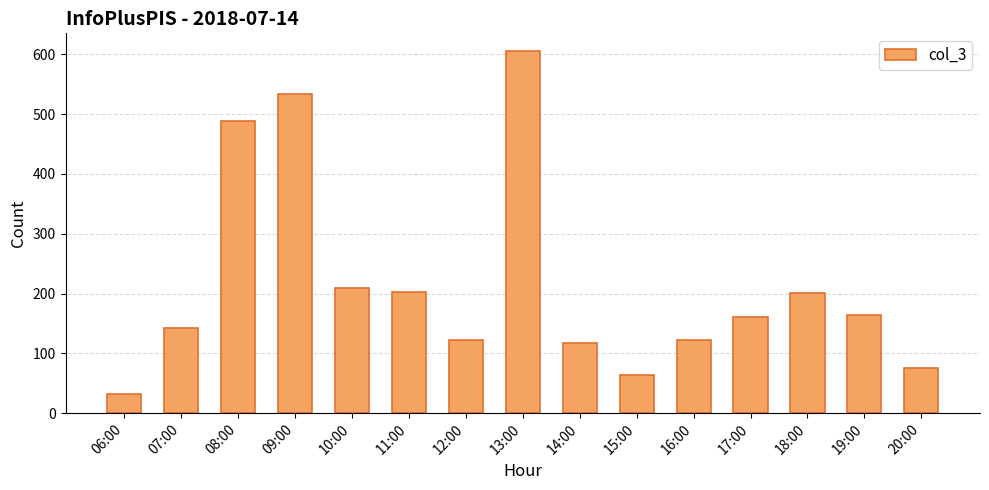

How many bars are there in total?

15